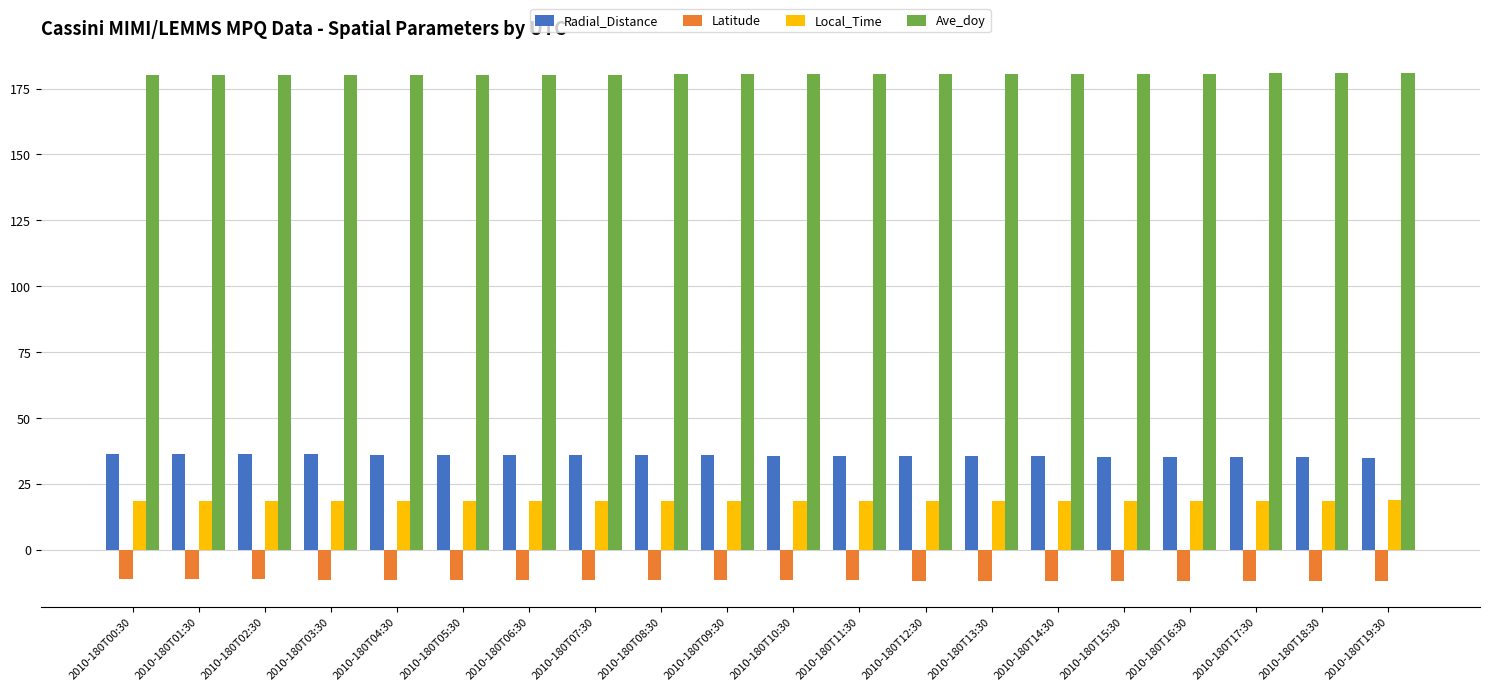

What is the label of the 4th bar from the right?

2010-180T16:30